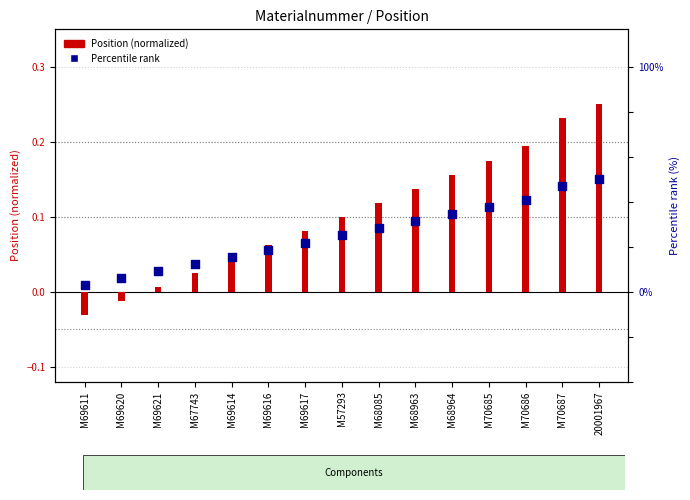

What is the change in value from M69620 to M68963?

+0.1